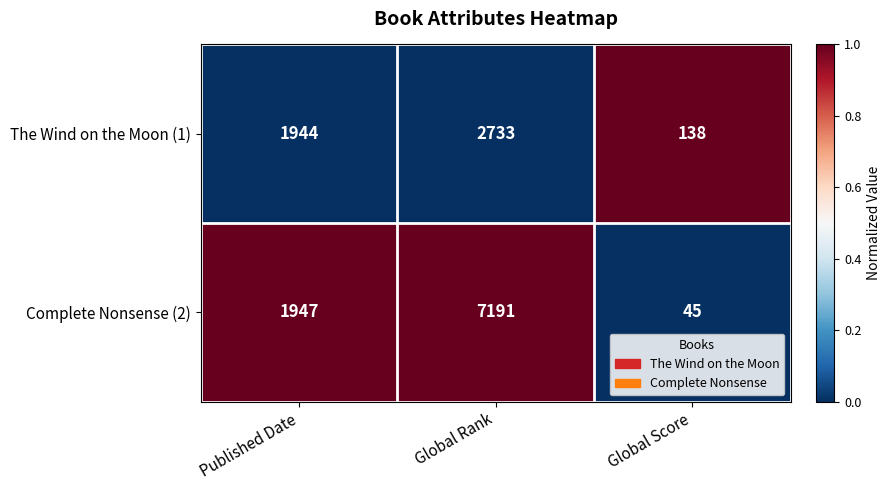

What is the total value across all series at Published Date?

3891